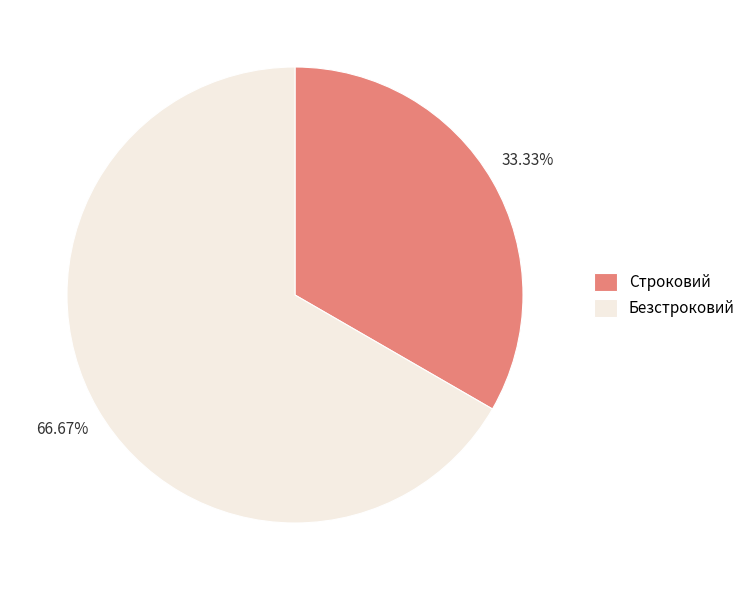

How many slices are in this pie chart?

2